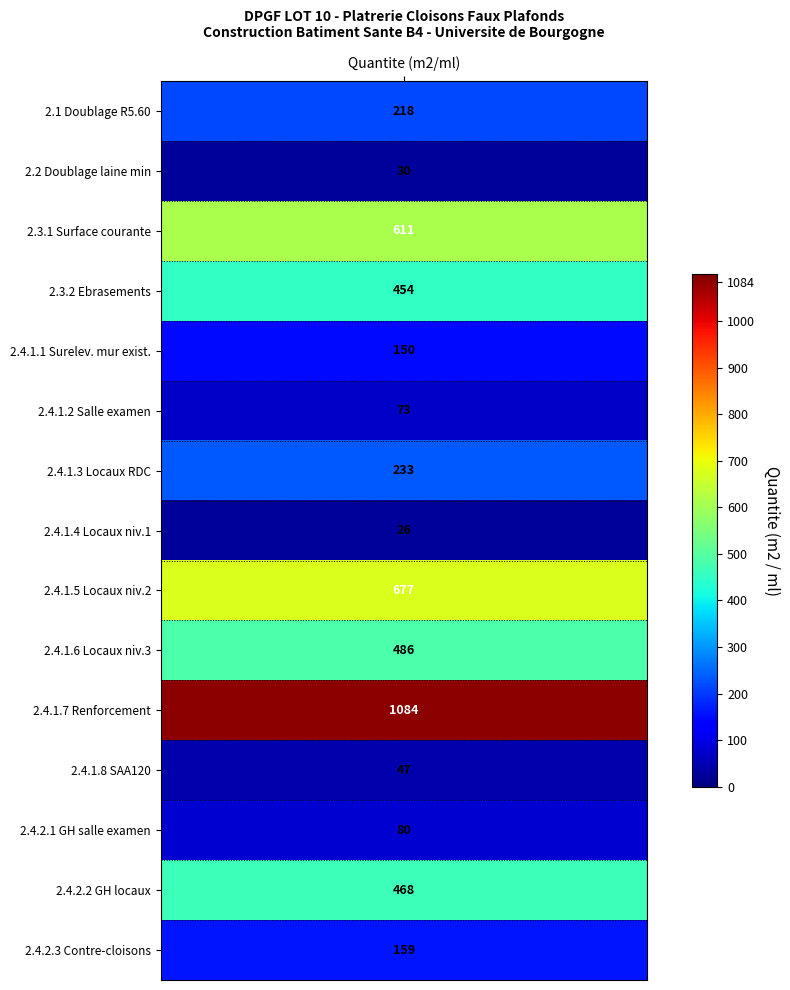

What is the maximum value shown in the chart?

1084